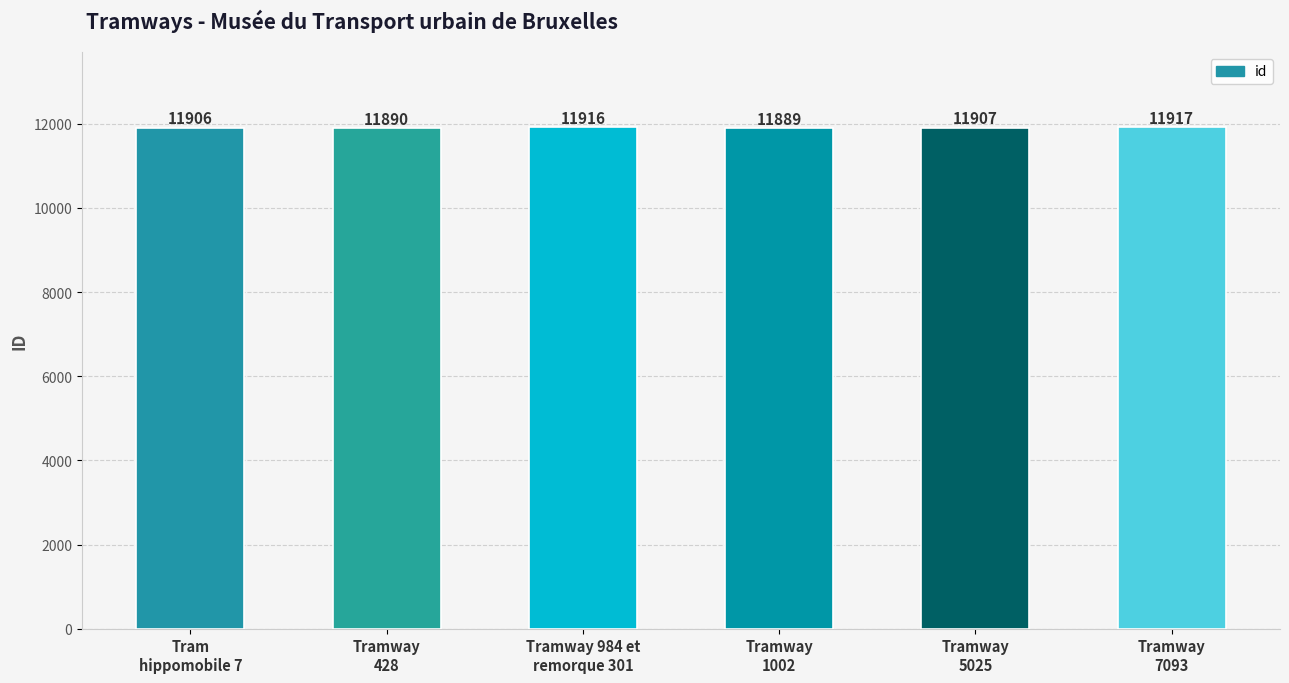

What position from the right is Tramway
1002?

3